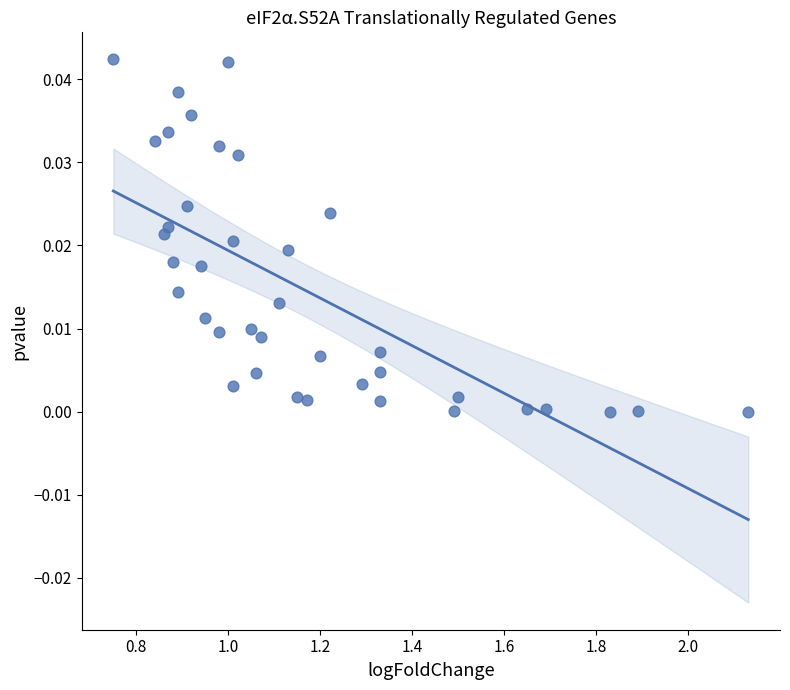

What is the range of X values (max minus min)?

1.4